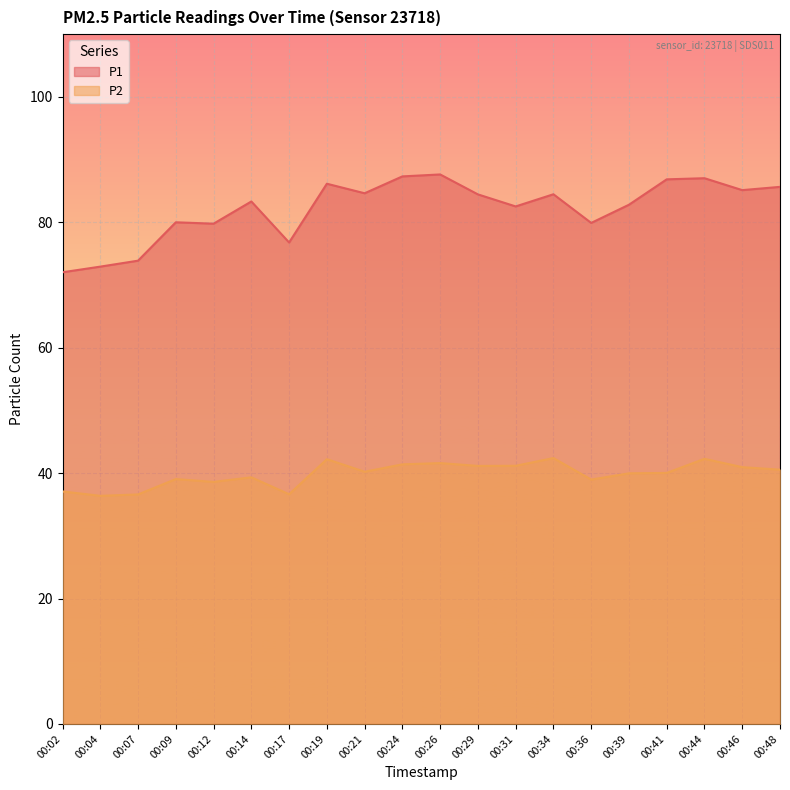

At which category is the sum across all series the highest?

00:44